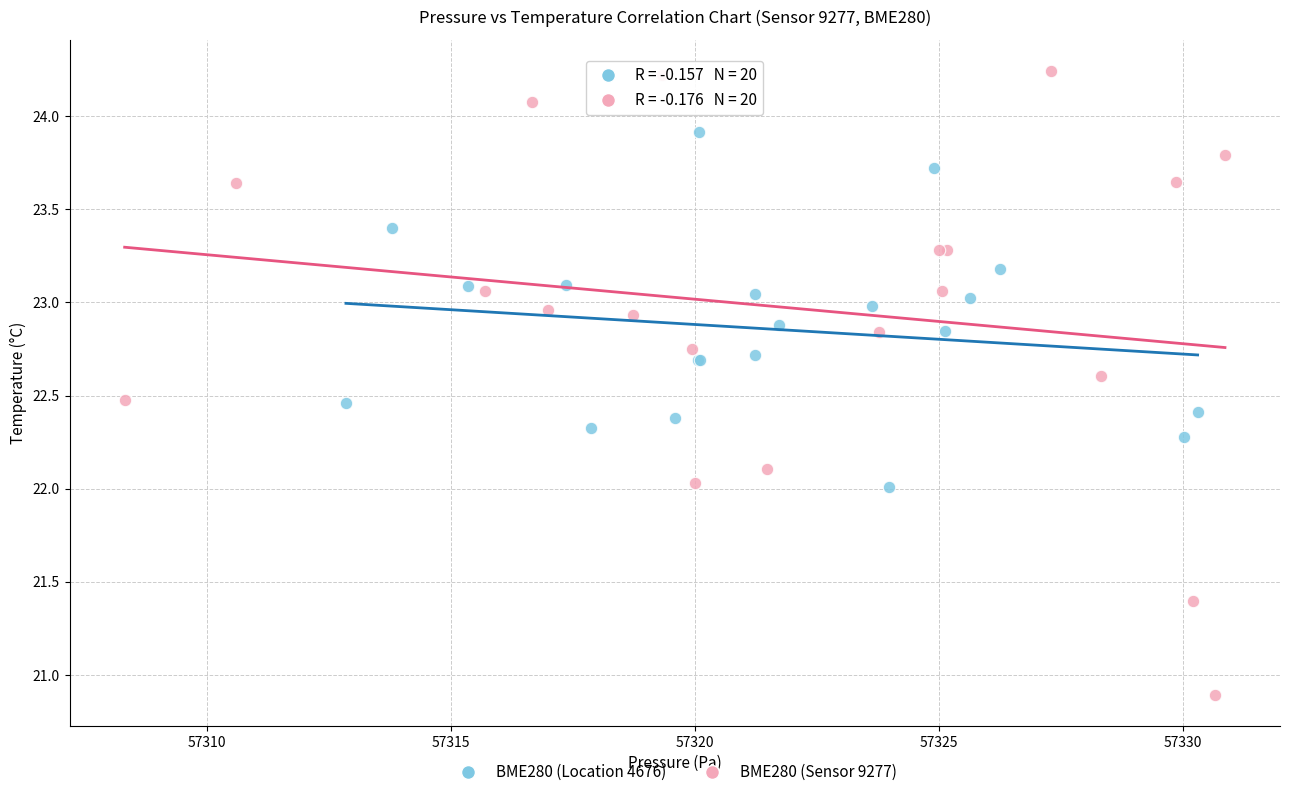

Which series has the widest spread of Y values?

BME280 (Sensor 9277)